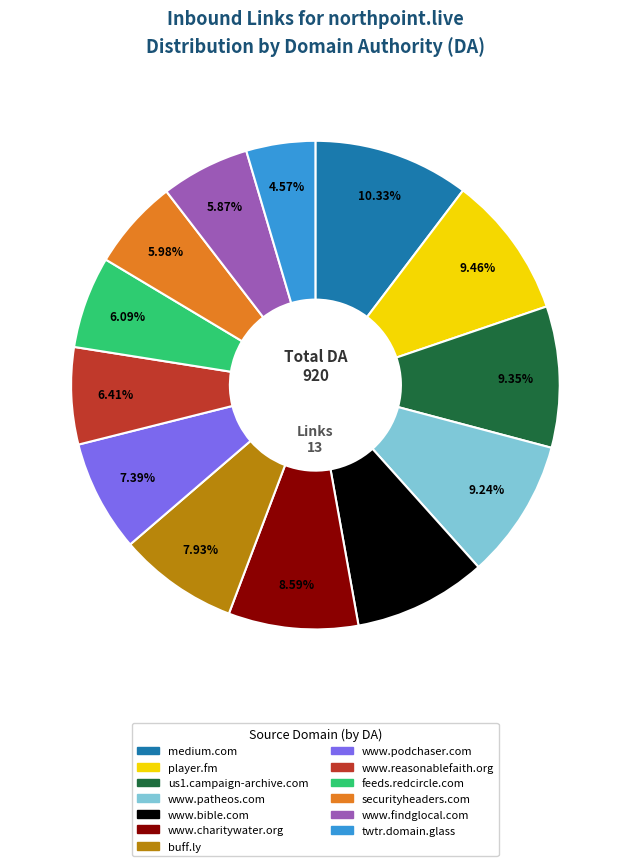

What is the ratio of the value at www.patheos.com to the value at buff.ly?

1.2